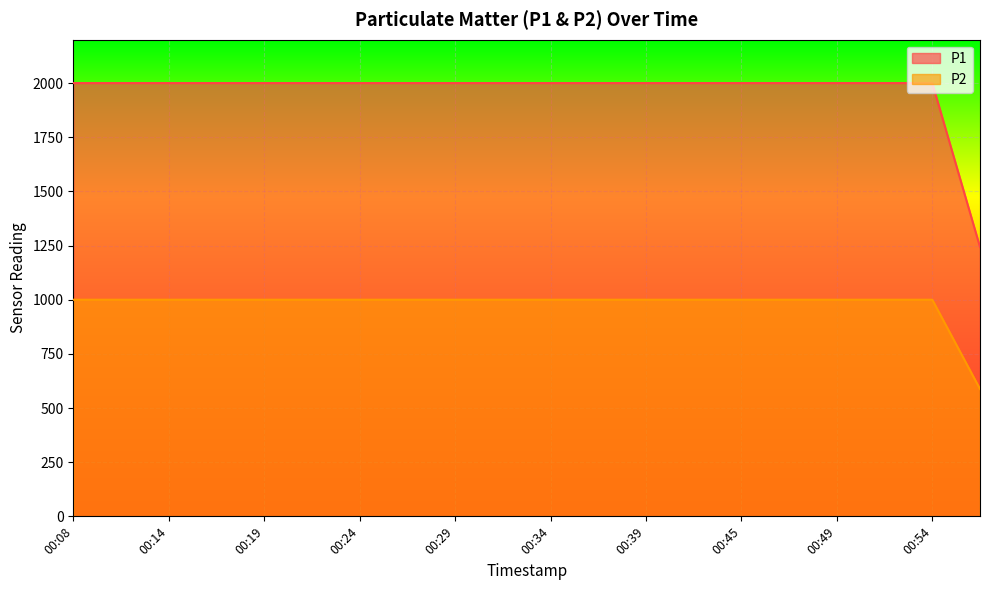

What is the total value across all series at 01:14?

1830.6